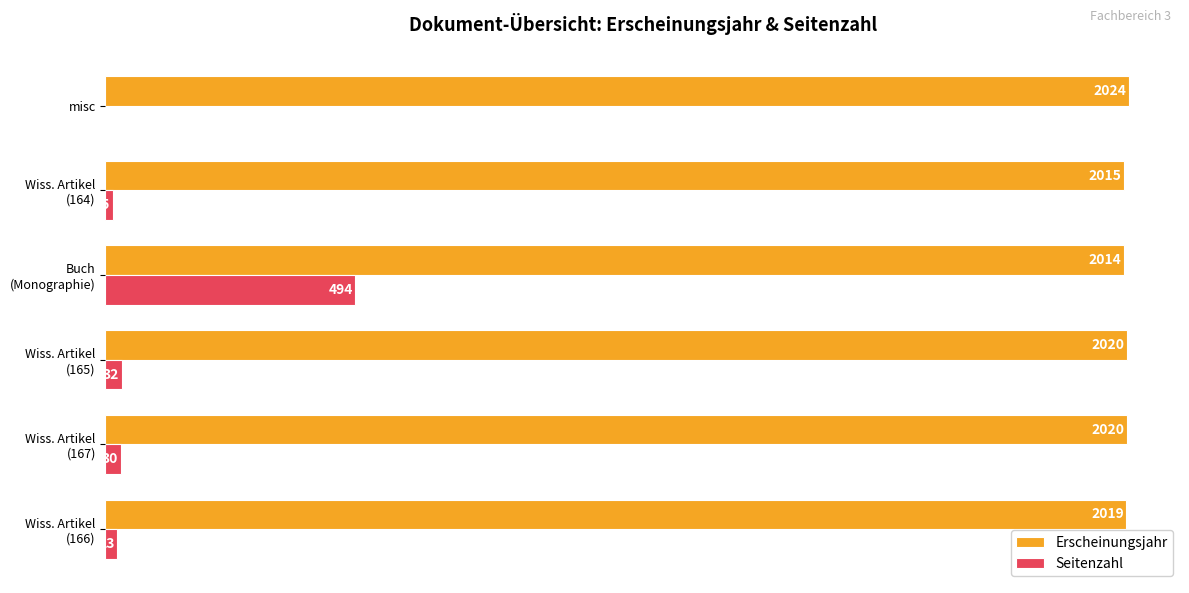

Which series has the largest total across all categories?

Erscheinungsjahr